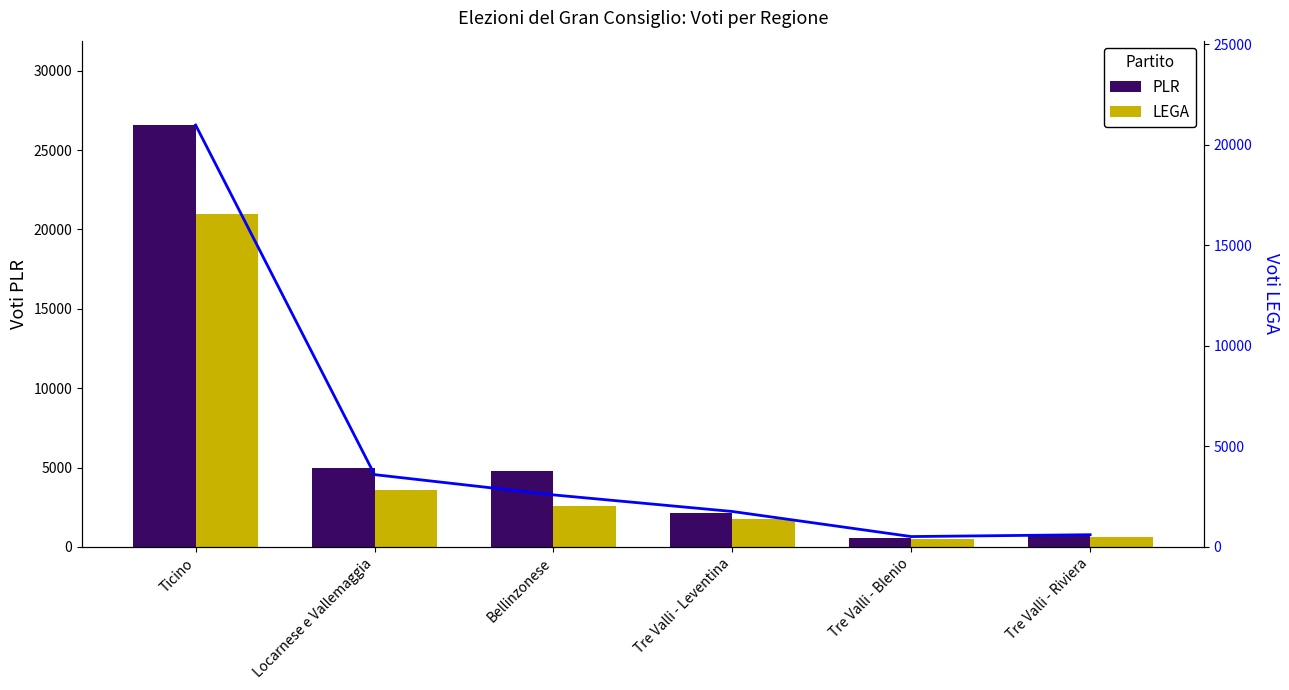

Are the bars grouped side by side (vs. stacked)?

Yes